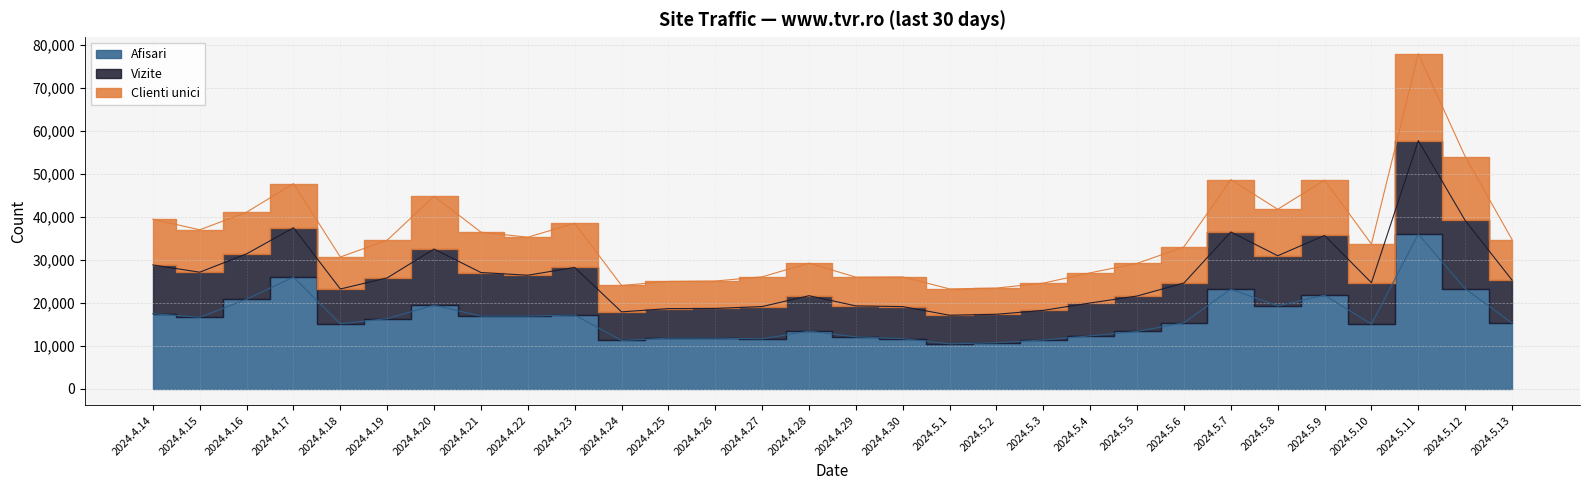

Where does the Afisari series first go above 15355?

2024.4.14